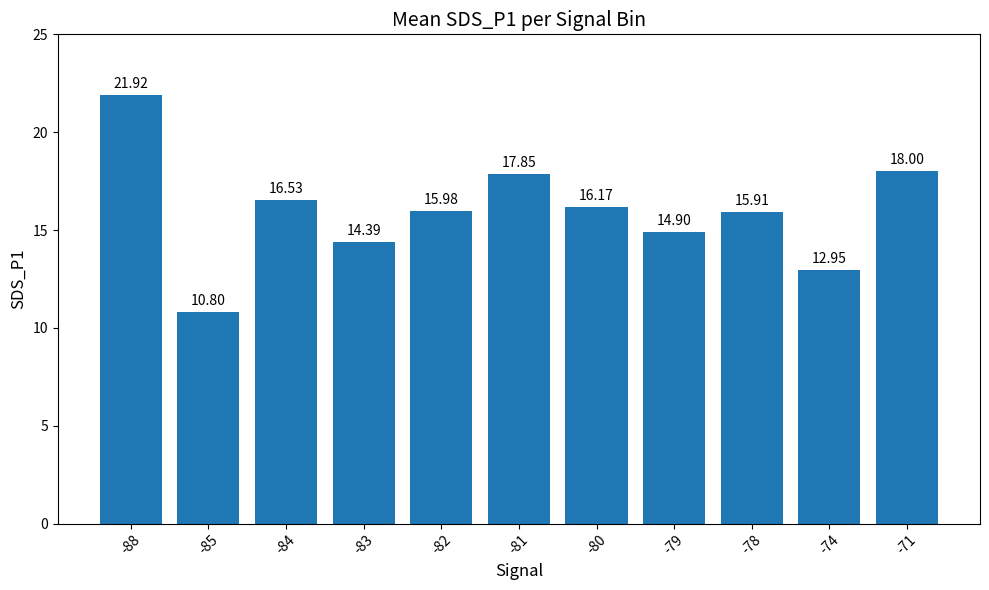

List the labels in order of value, smallest first.

-85, -74, -83, -79, -78, -82, -80, -84, -81, -71, -88